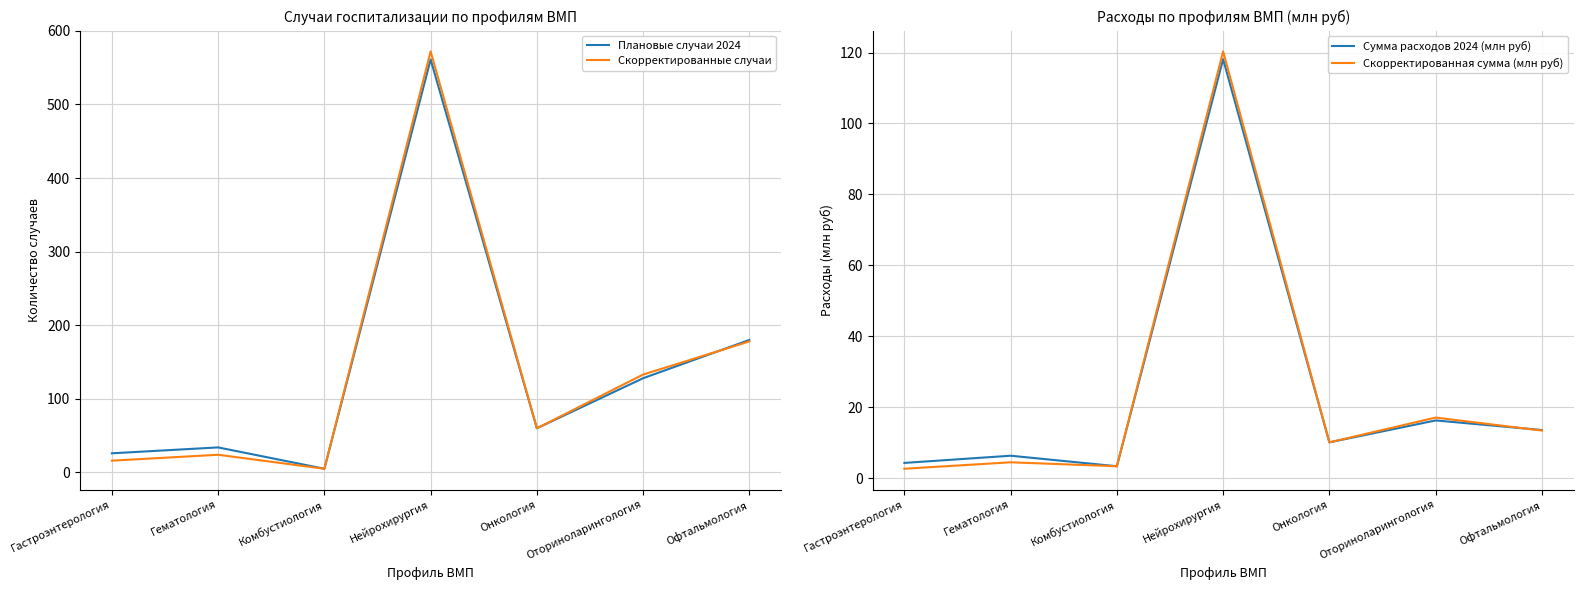

At how many categories does at least one series exceed 89?

3